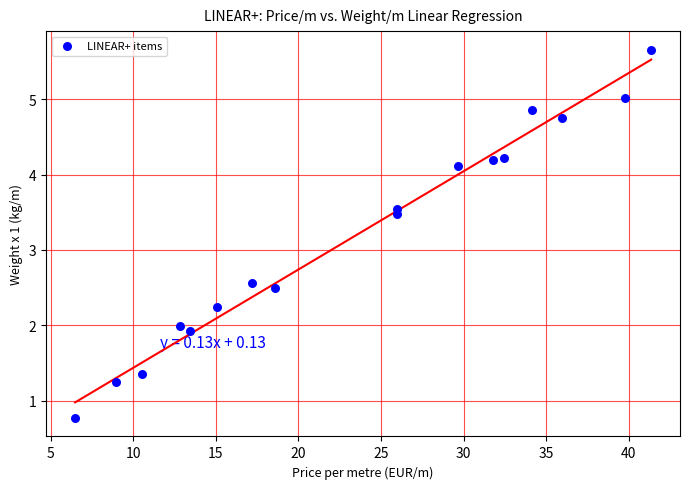

What is the range of X values (max minus min)?

34.9